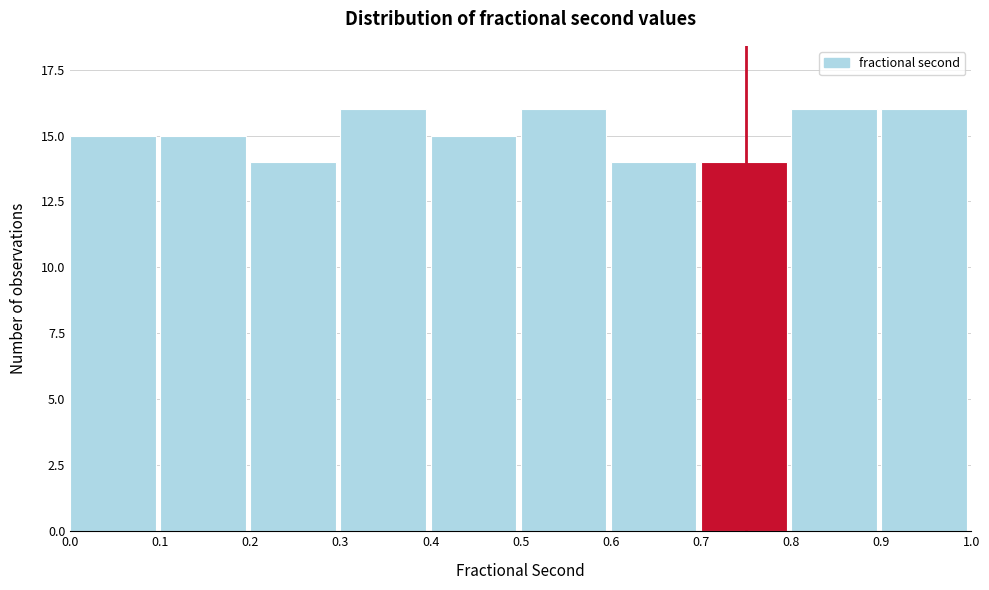

Reading left to right, extract all data points from this chart.

0.0=15	0.1=15	0.2=14	0.3=16	0.4=15	0.5=16	0.6=14	0.7=14	0.8=16	0.9=16